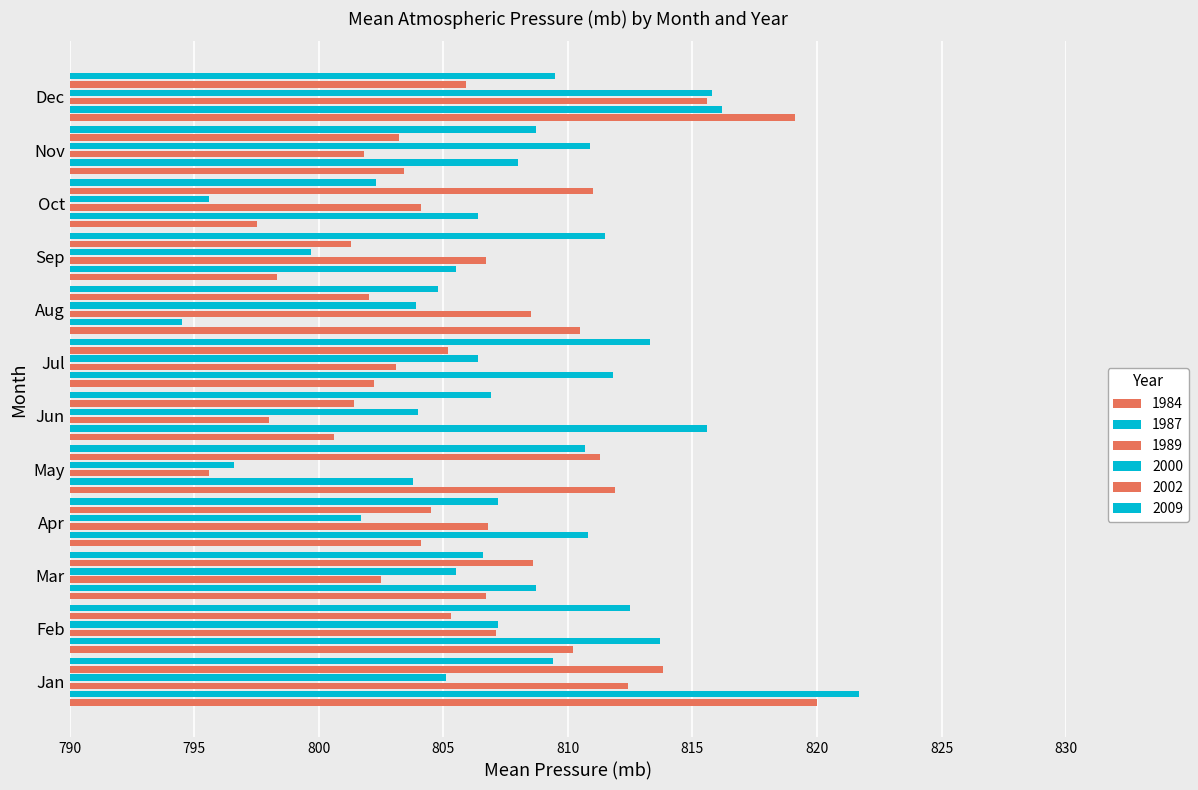

Is the value of 2000 at Oct greater than the value of 1989 at May?

No